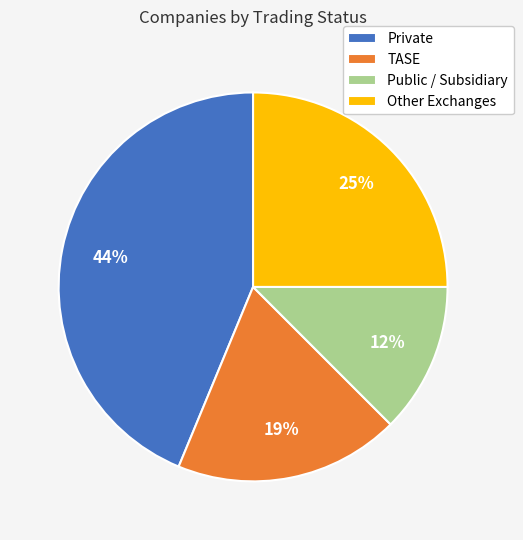

To the nearest percent, what is the average slice percentage?

25%